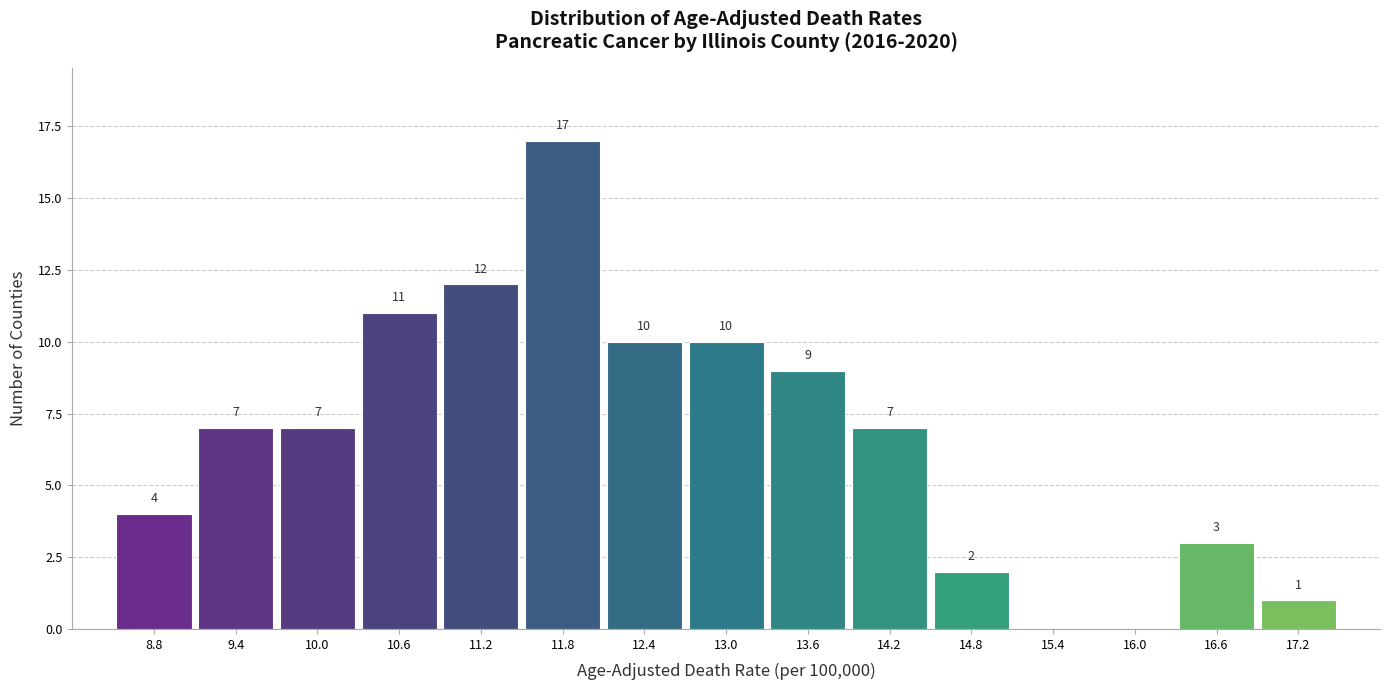

Over which range of the x-axis is the bar tallest?

11.5 to 12.1